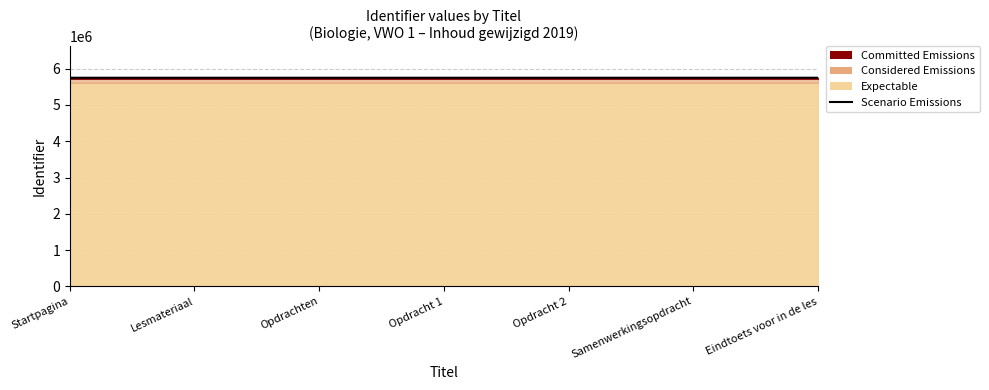

How many data points are above 5751005?

4